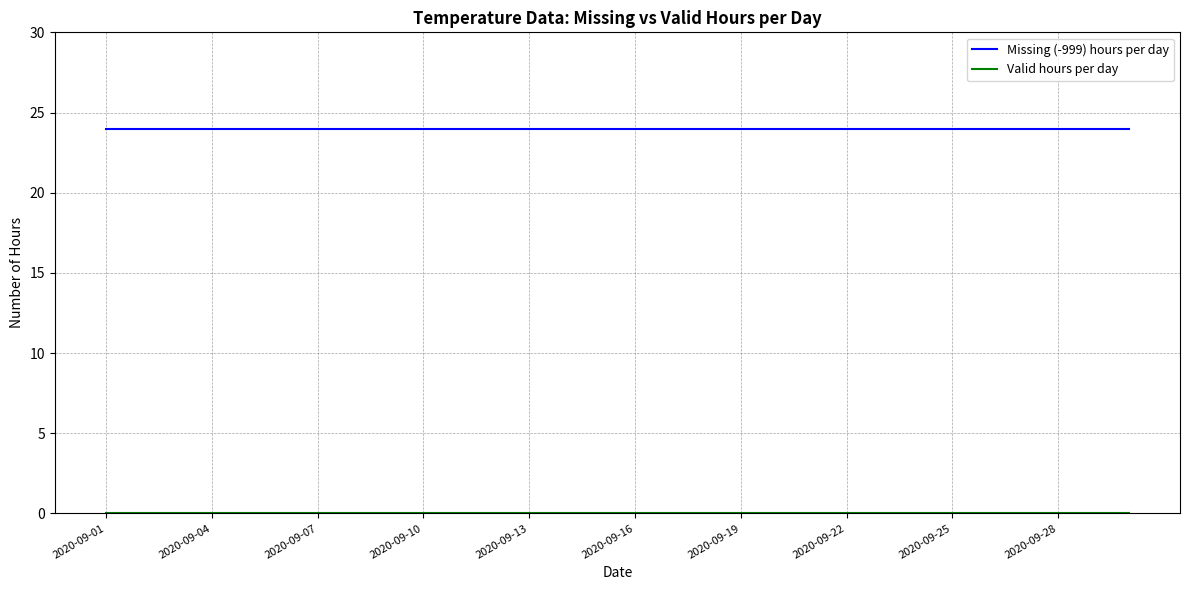

Which series has the largest total across all categories?

Missing (-999) hours per day